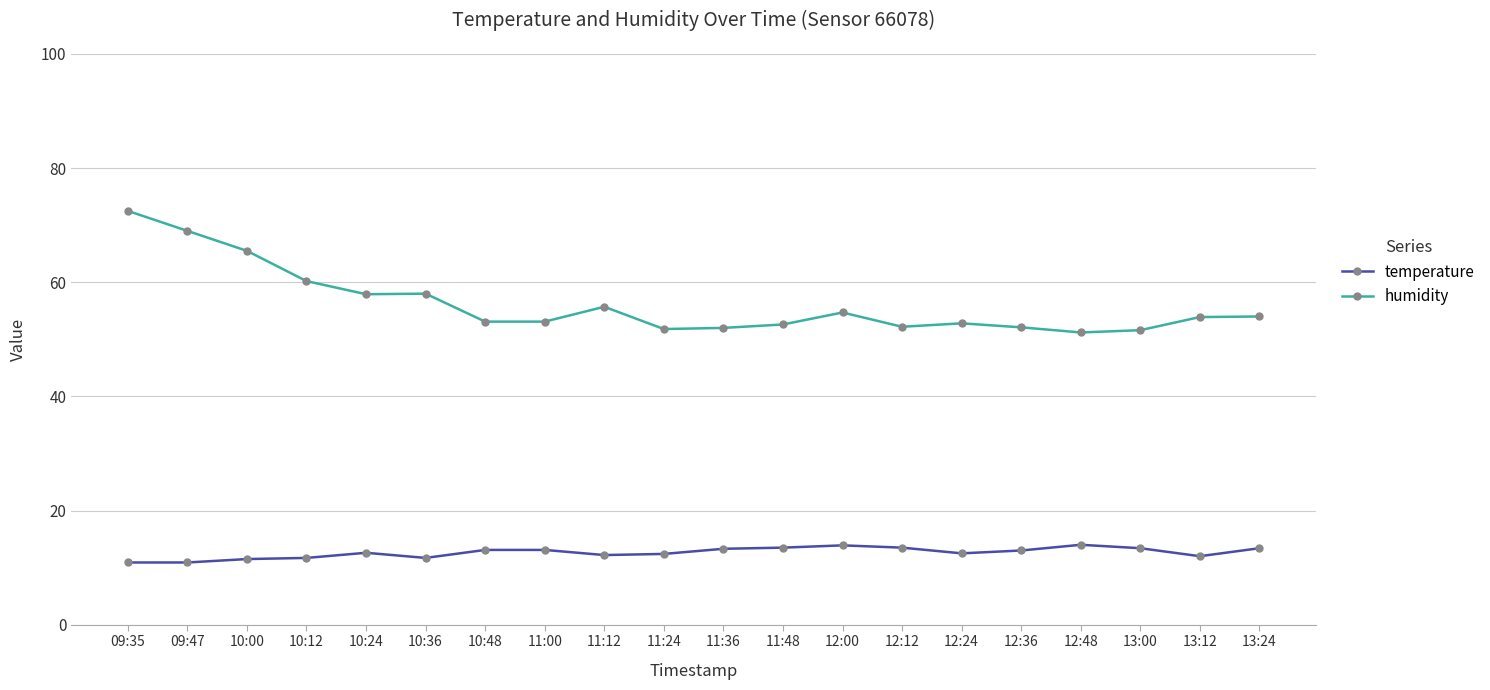

What is the highest value of the temperature series?

14.0